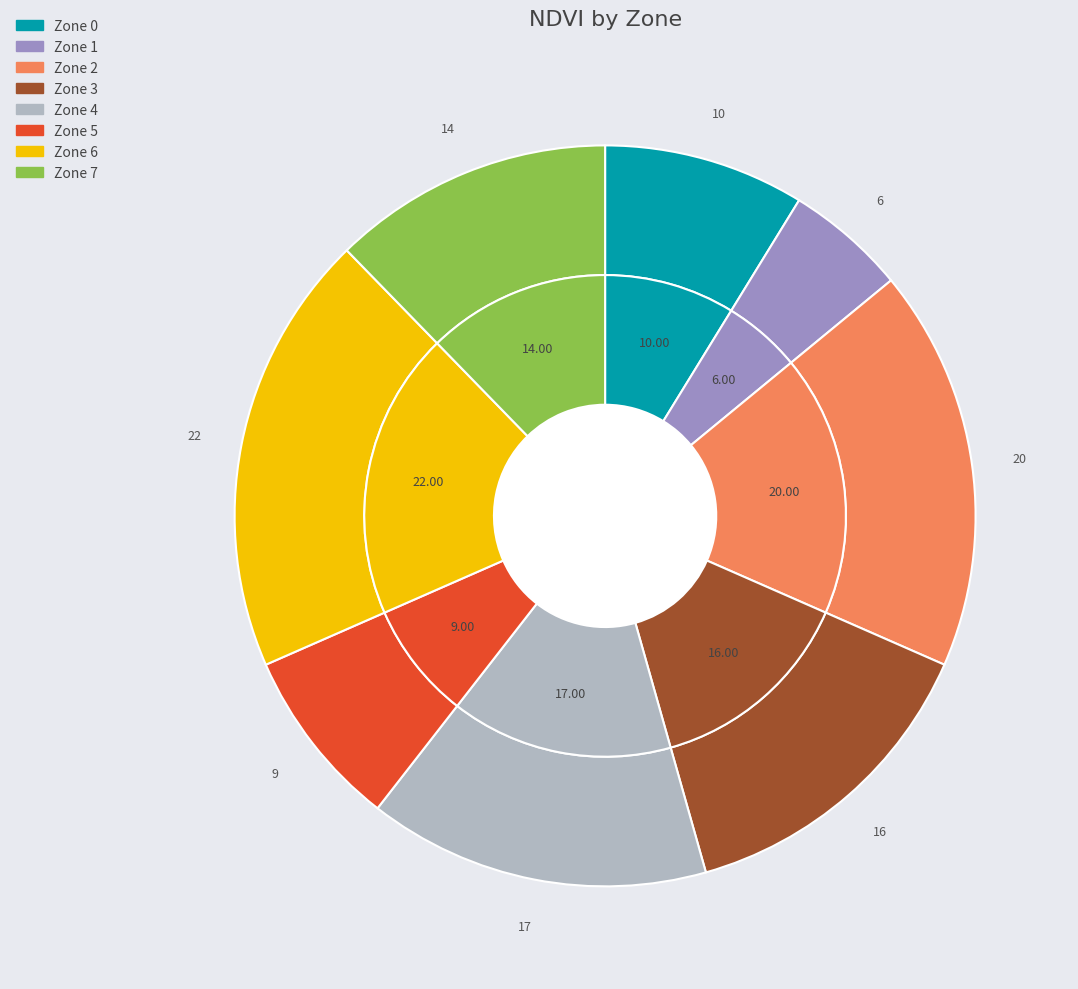

Between 3 and 4, which is larger?

4